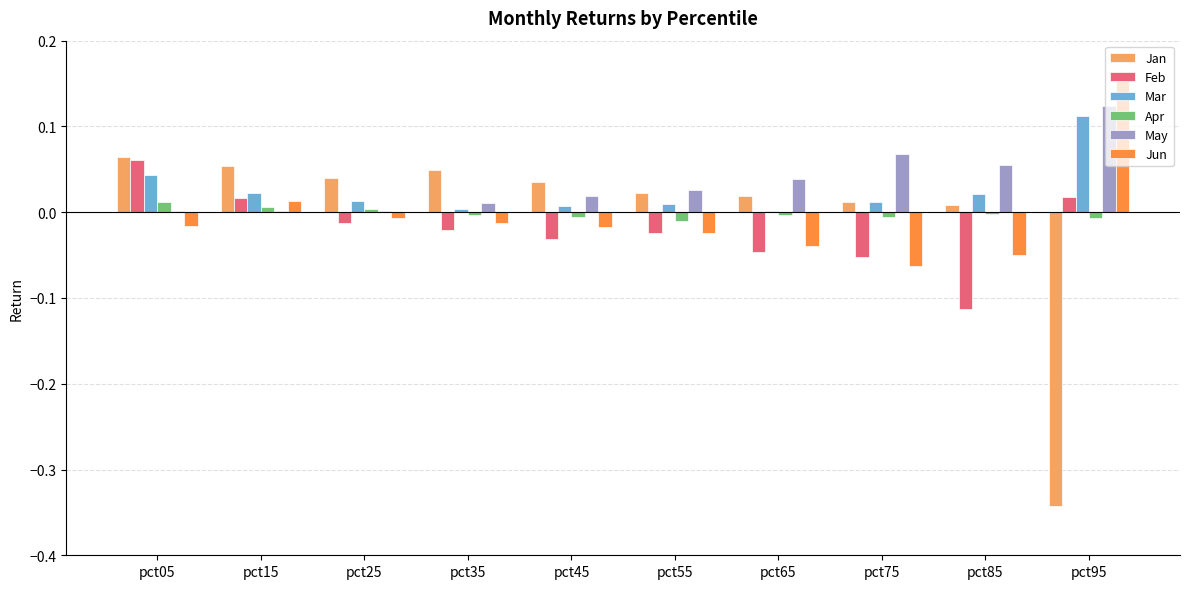

Which label corresponds to the largest value in the chart?

pct95